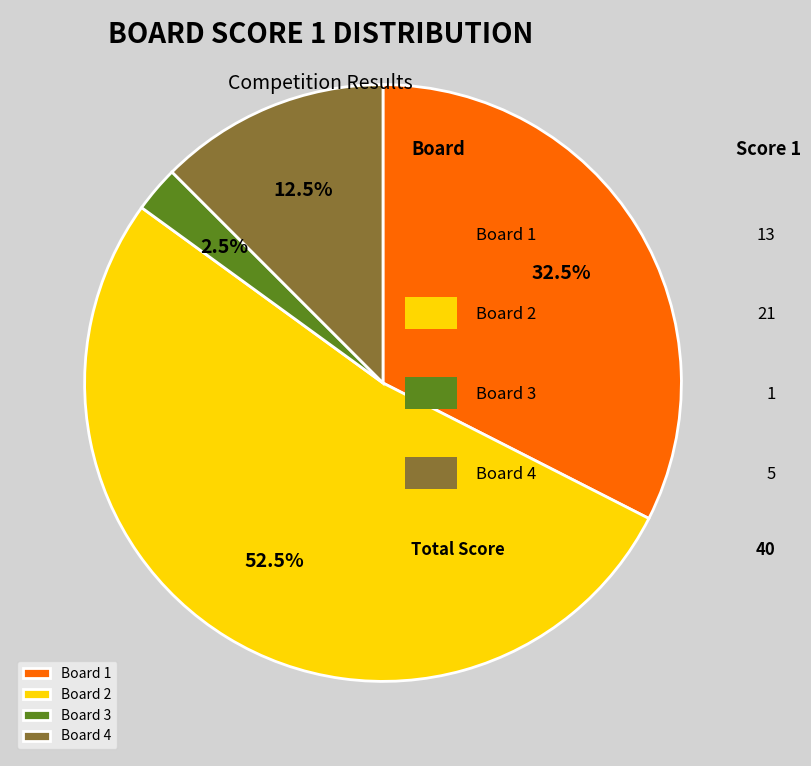

Is there a majority slice in this chart?

Yes